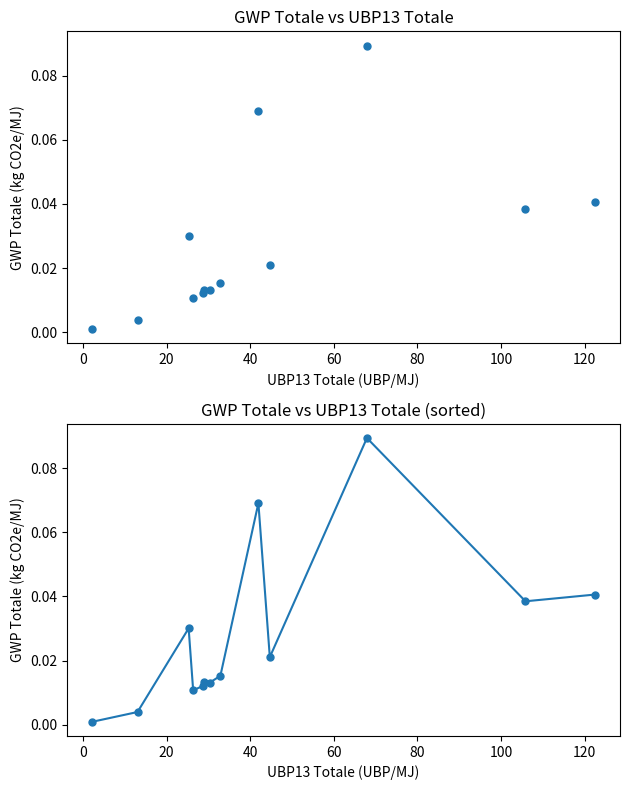

True or false: the data has more than 1 interior local peaks.

True